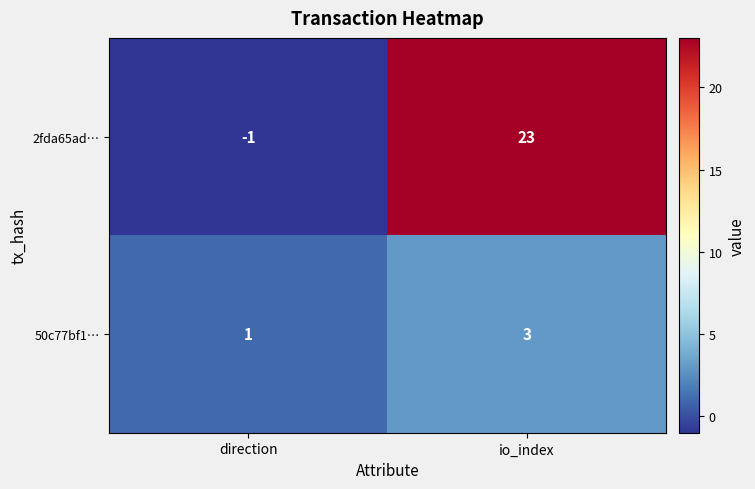

At how many categories does at least one series exceed 8?

1